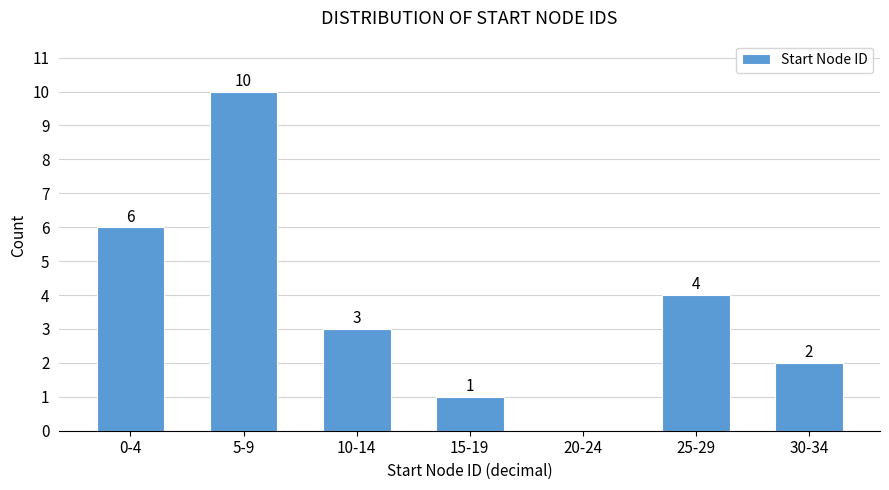

Reading left to right, transcribe all the data shown in this chart.

0-4=6	5-9=10	10-14=3	15-19=1	20-24=0	25-29=4	30-34=2